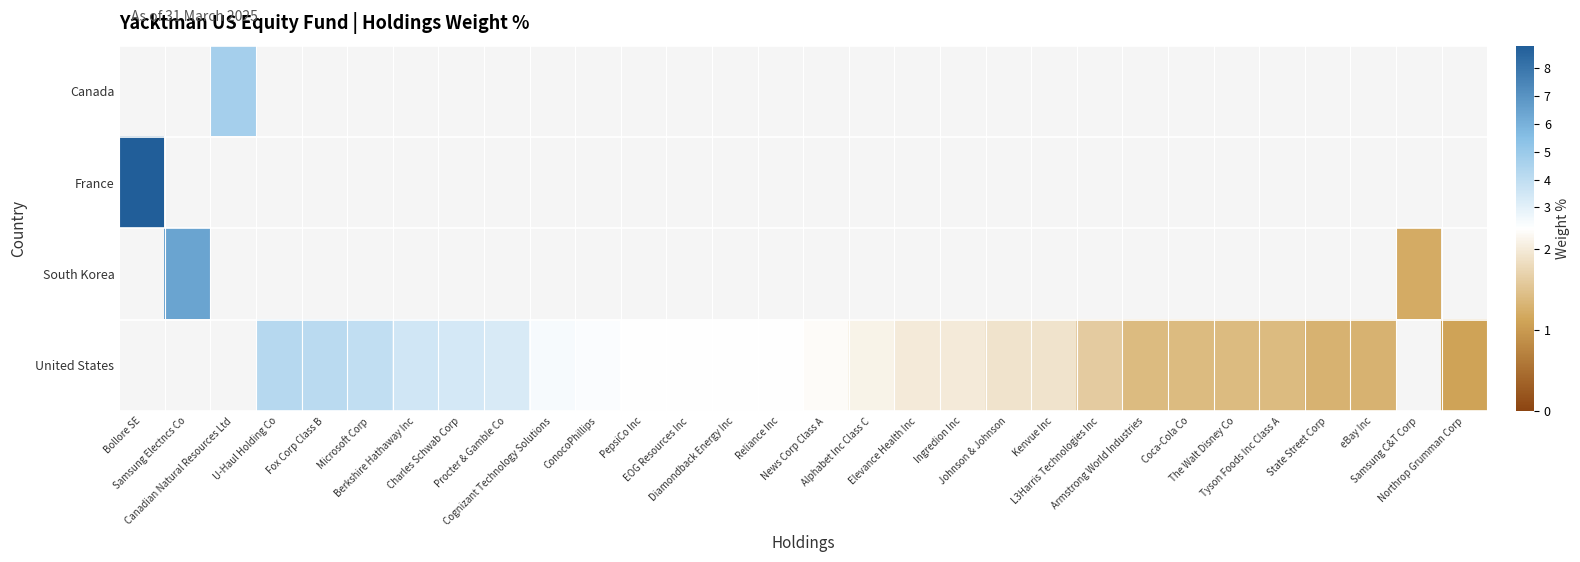

Which category has the lowest value in the South Korea series?

Bollore SE